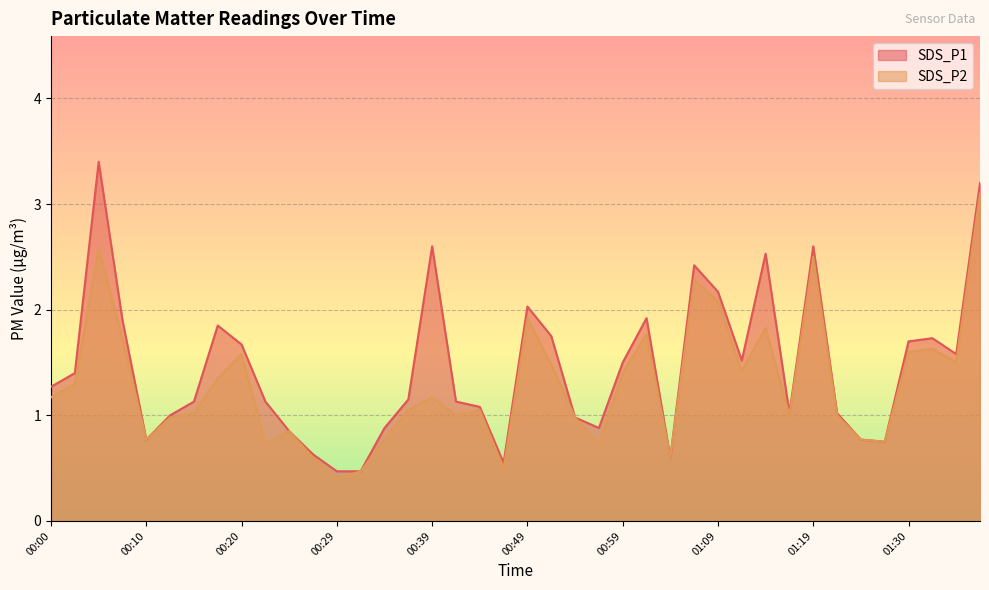

Reading left to right, what are all the values shown in this chart?

SDS_P1: 00:00=1.3	00:02=1.4	00:05=3.4	00:07=1.9	00:10=0.8	00:12=1.0	00:15=1.1	00:17=1.9	00:20=1.7	00:22=1.1	00:24=0.8	00:27=0.6	00:29=0.5	00:32=0.5	00:34=0.9	00:37=1.1	00:39=2.6	00:42=1.1	00:44=1.1	00:47=0.6	00:49=2.0	00:52=1.8	00:54=1.0	00:56=0.9	00:59=1.5	01:01=1.9	01:04=0.6	01:06=2.4	01:09=2.2	01:11=1.5	01:14=2.5	01:17=1.0	01:19=2.6	01:22=1.0	01:24=0.8	01:27=0.8	01:30=1.7	01:32=1.7	01:35=1.6	01:37=3.2
SDS_P2: 00:00=1.2	00:02=1.3	00:05=2.6	00:07=1.7	00:10=0.8	00:12=1.0	00:15=1.0	00:17=1.4	00:20=1.6	00:22=0.7	00:24=0.8	00:27=0.6	00:29=0.4	00:32=0.5	00:34=0.8	00:37=1.1	00:39=1.2	00:42=1.0	00:44=1.1	00:47=0.5	00:49=1.9	00:52=1.5	00:54=1.0	00:56=0.7	00:59=1.4	01:01=1.8	01:04=0.6	01:06=2.3	01:09=2.1	01:11=1.4	01:14=1.8	01:17=1.0	01:19=2.5	01:22=1.0	01:24=0.8	01:27=0.8	01:30=1.6	01:32=1.6	01:35=1.5	01:37=3.1